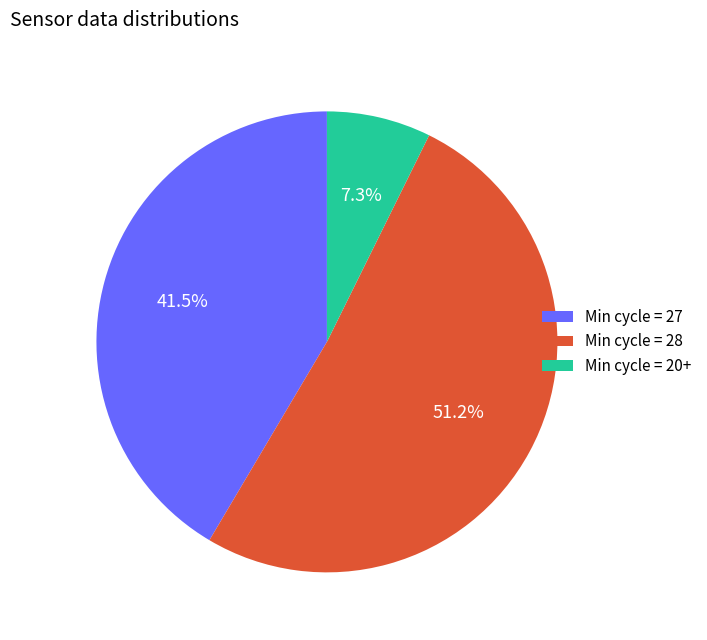

Between Min cycle = 28 and Min cycle = 27, which is larger?

Min cycle = 28